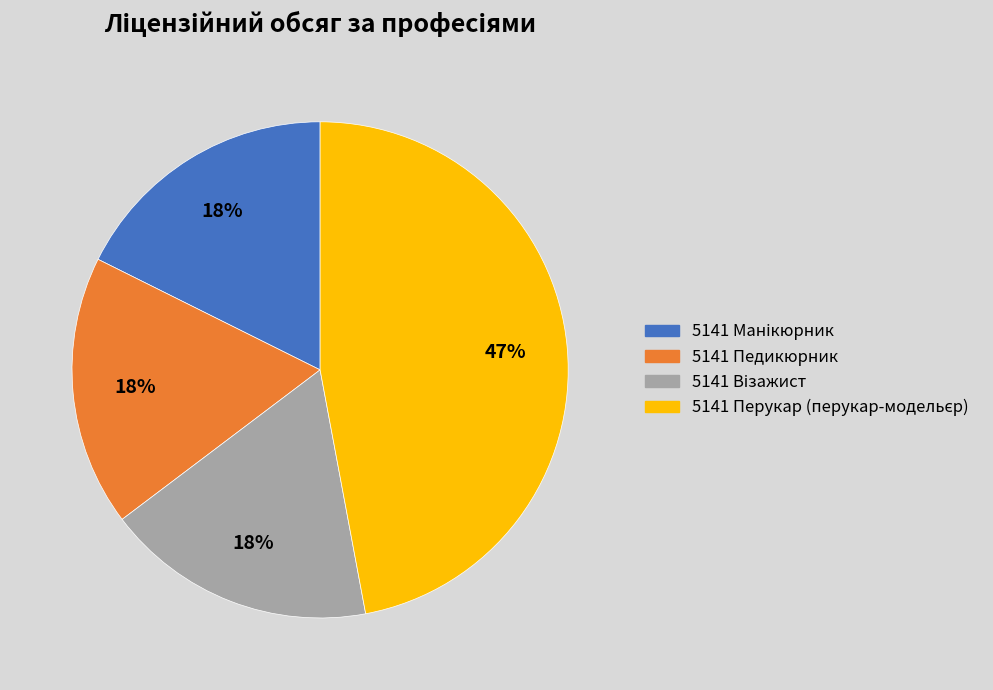

What percentage is the 5141 Педикюрник slice, to the nearest percent?

18%